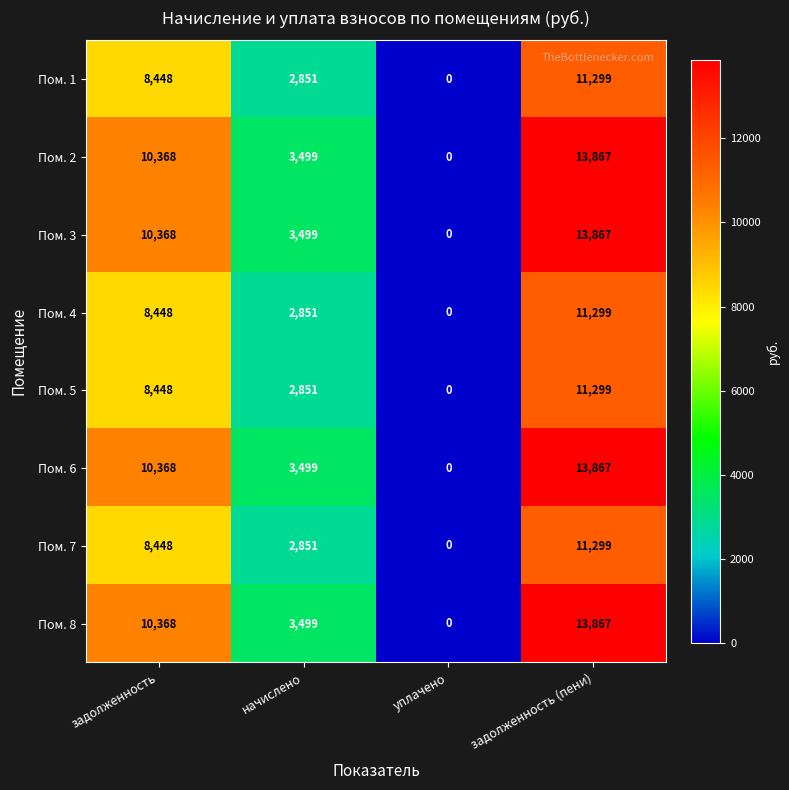

What is the approximate value of Пом. 2 at задолженность, to the nearest 50?

10350